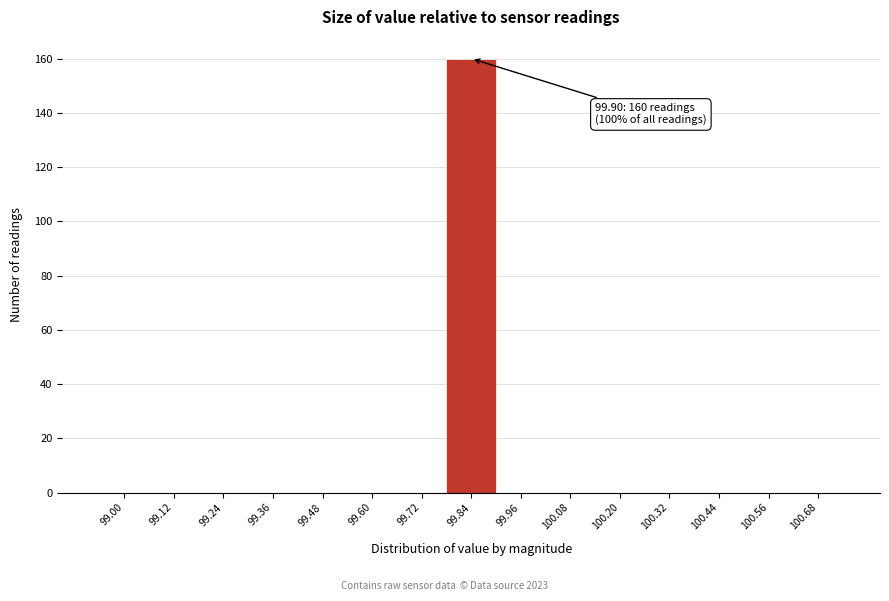

Reading left to right, list all the values displayed in this chart.

99.00=0	99.12=0	99.24=0	99.36=0	99.48=0	99.60=0	99.72=0	99.84=160	99.96=0	100.08=0	100.20=0	100.32=0	100.44=0	100.56=0	100.68=0